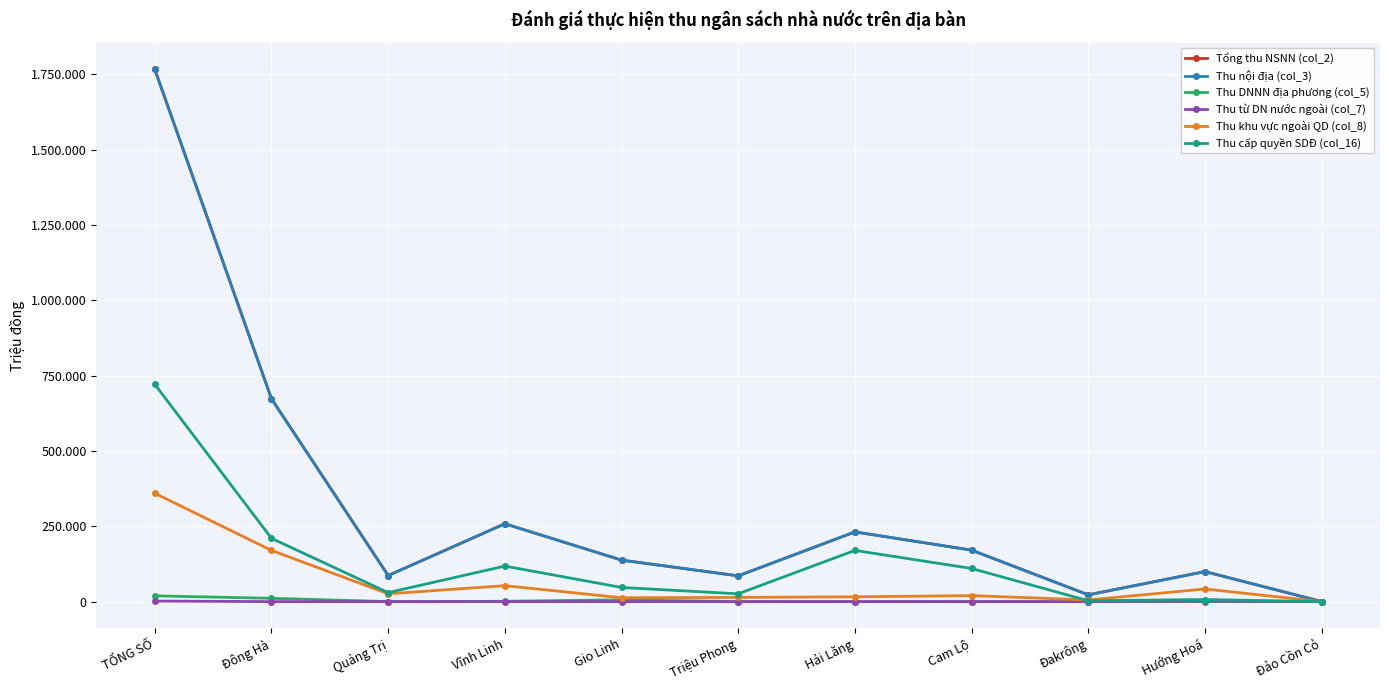

Does the chart have visible grid lines?

Yes